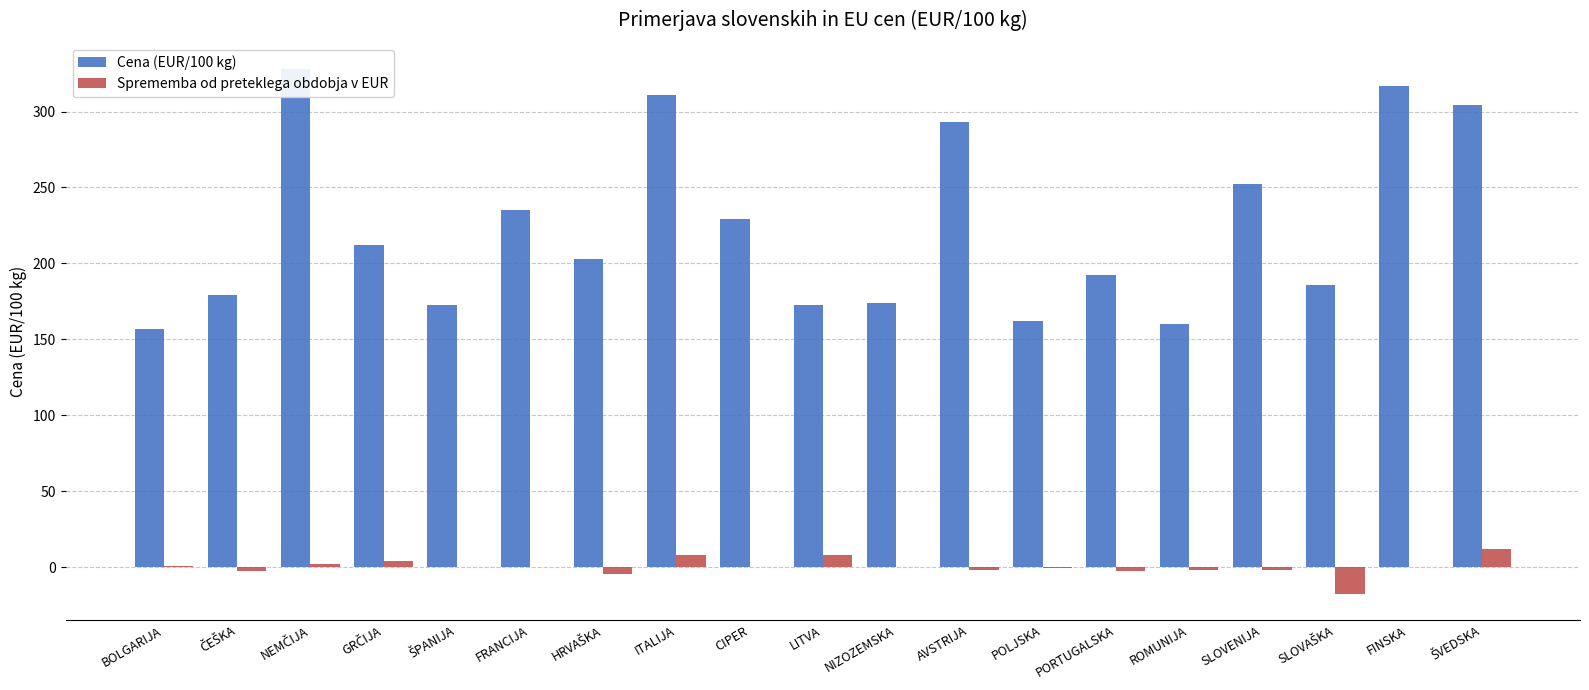

The Cena (EUR/100 kg) series shows 340.7 at HRVAŠKA. True or false?

False